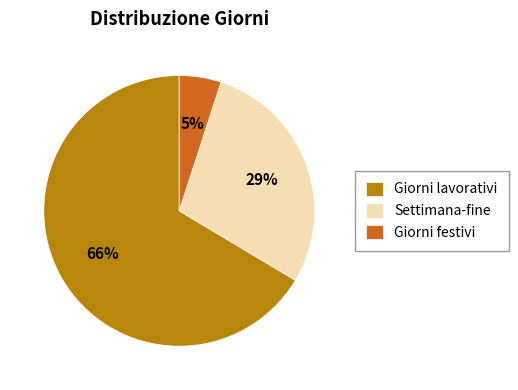

Combined, do Settimana-fine and Giorni lavorativi account for over 50%?

Yes